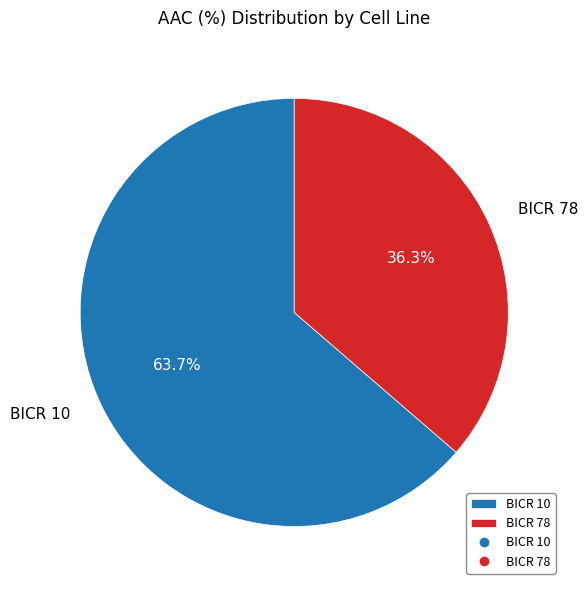

What is the ratio of the value at BICR 78 to the value at BICR 10?

0.6